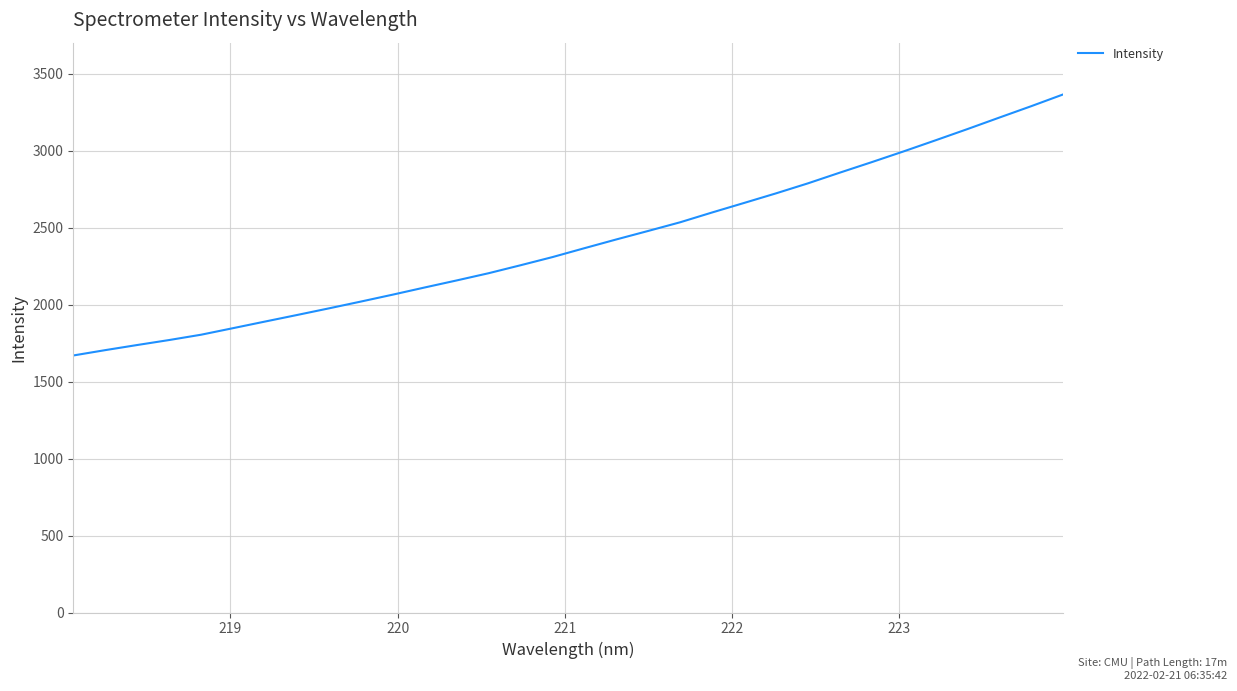

How many values are below 2367?

16